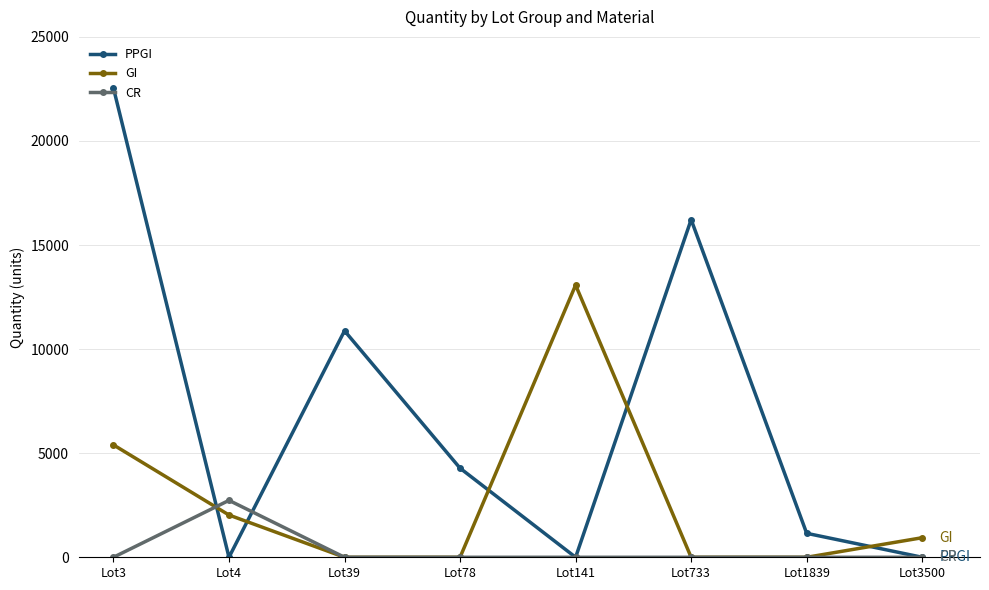

How many lines are shown in the chart?

3